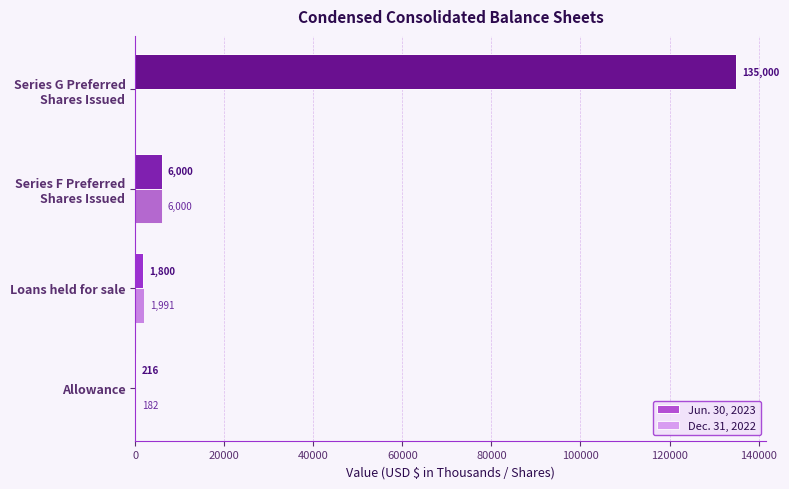

Is it true that Jun. 30, 2023 equals 1800 at Loans held for sale?

True